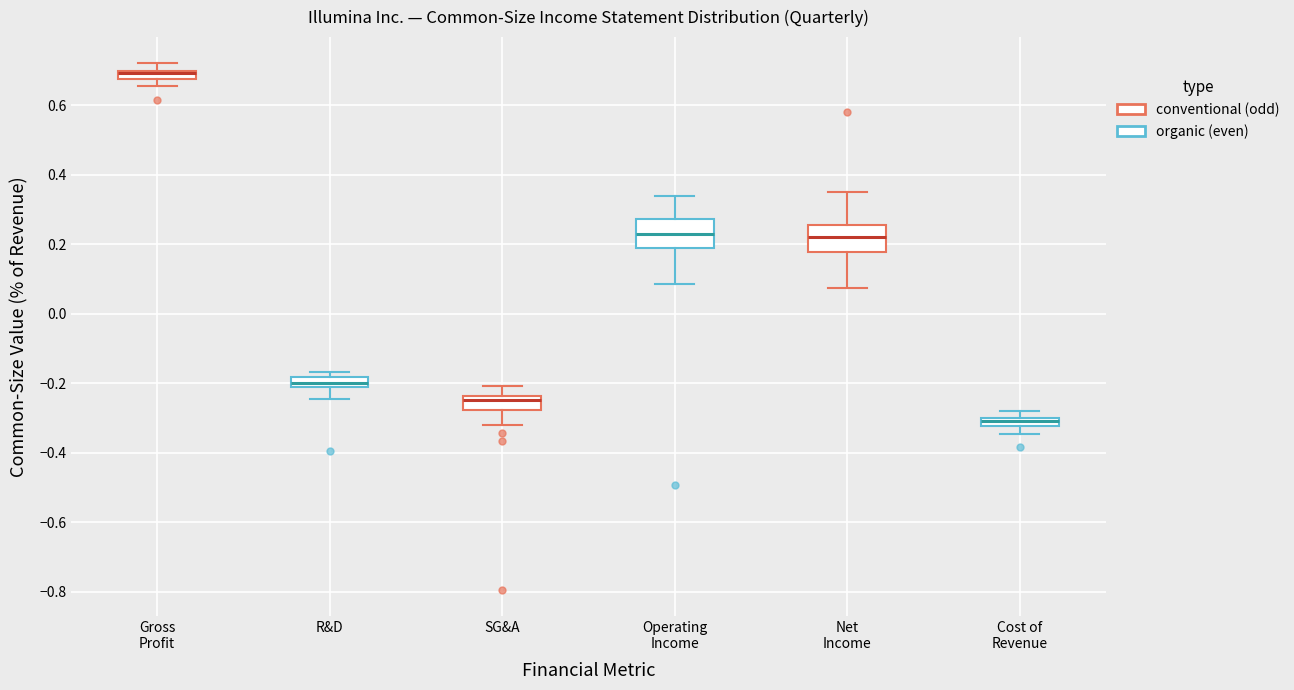

Where does the upper whisker of the box for Net Income end on the y-axis? The values are not printed on the chart, so give them approximately, as read against the axis.

0.34